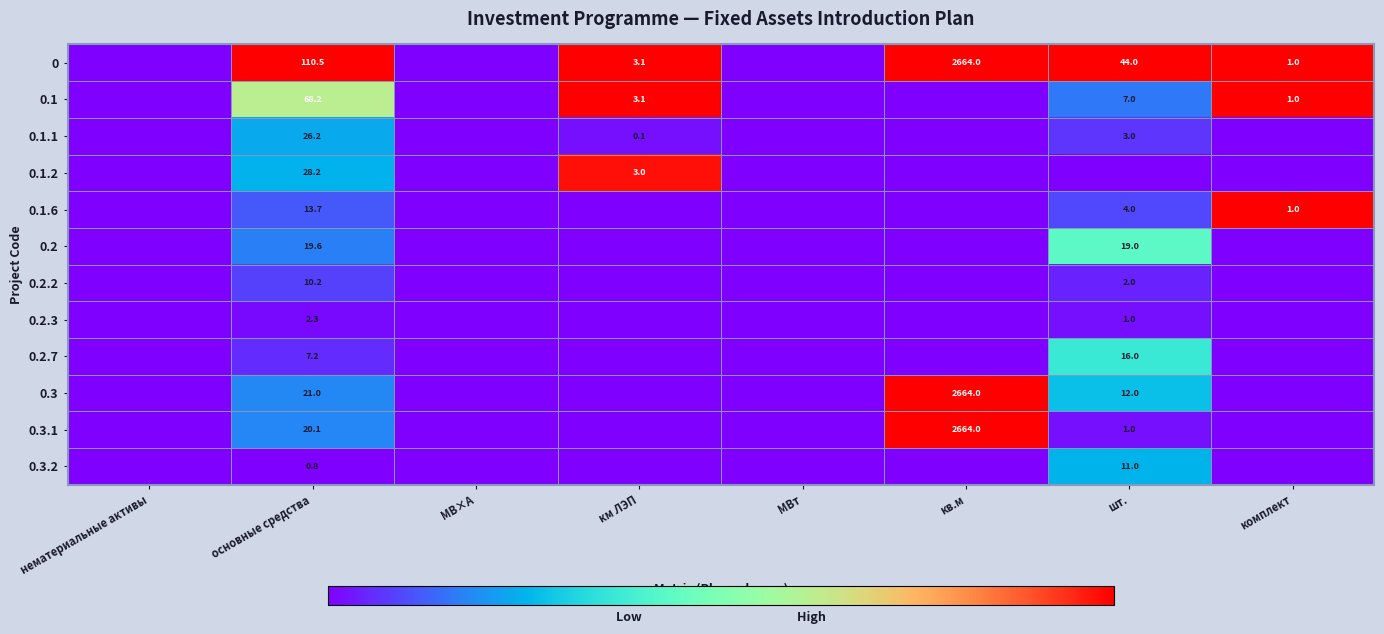

The 0.3.1 series shows 1217.8 at кв.м. True or false?

False